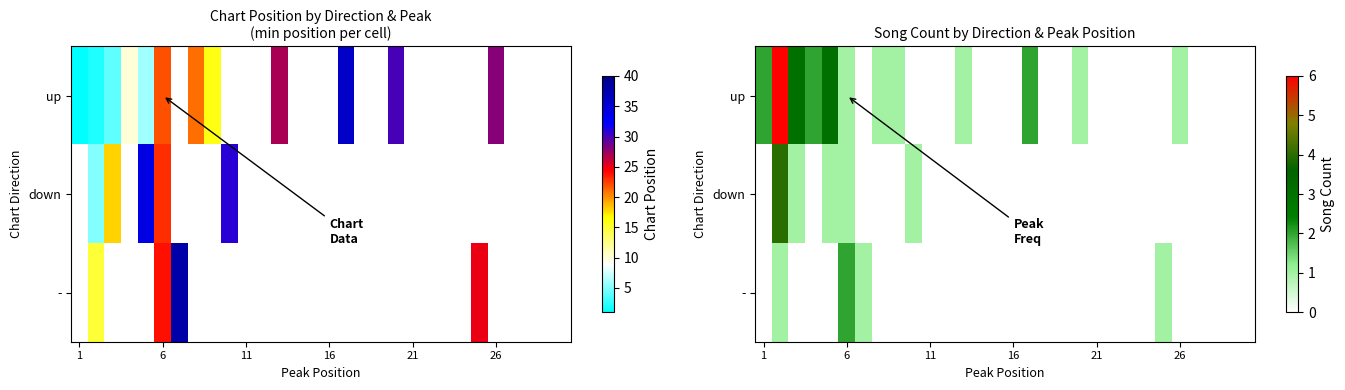

How many data points does each series have?

30